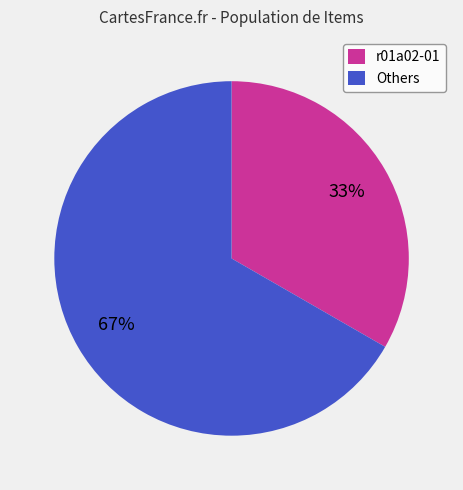

What percentage is the r01a02-01 slice, to the nearest percent?

33%